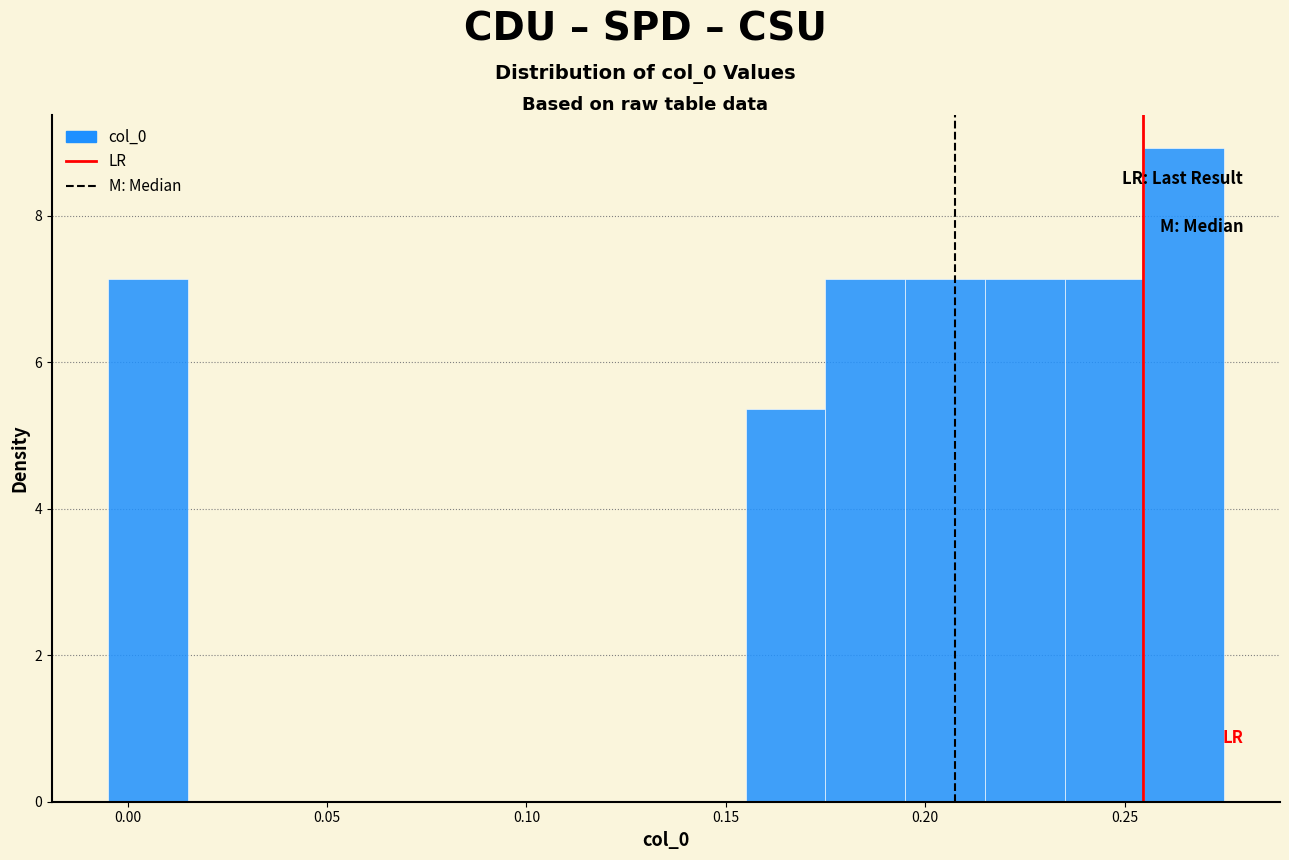

Reading left to right, transcribe this chart: for each bar, give the range it covers on the x-axis and its height. The values are not printed on the chart, so give them approximately, as read against the axis.

-0.005 to 0.015: 7.2
0.015 to 0.035: 0
0.035 to 0.055: 0
0.055 to 0.075: 0
0.075 to 0.095: 0
0.095 to 0.115: 0
0.115 to 0.135: 0
0.135 to 0.155: 0
0.155 to 0.175: 5.4
0.175 to 0.195: 7.2
0.195 to 0.215: 7.2
0.215 to 0.235: 7.2
0.235 to 0.255: 7.2
0.255 to 0.275: 9.0